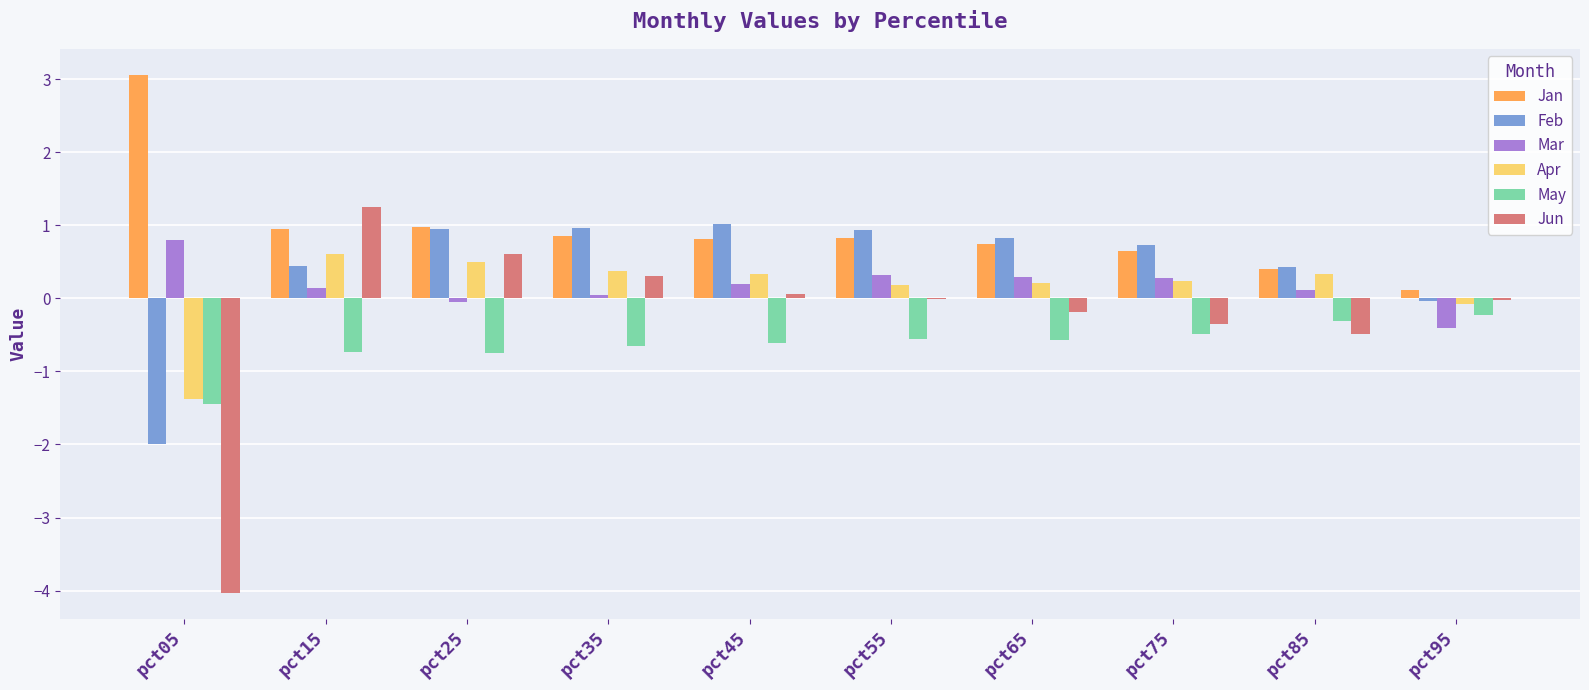

Is the value of May at pct25 greater than the value of Jan at pct25?

No